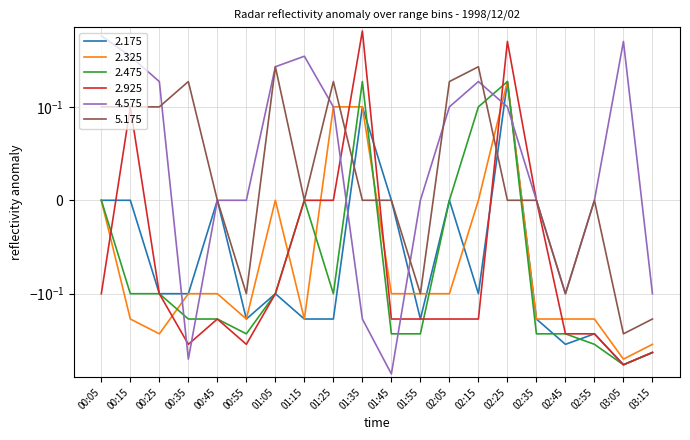

Reading right to left, transcribe all the data shown in this chart.

2.175: 03:15=-0.5	03:05=-0.7	02:55=-0.3	02:45=-0.4	02:35=-0.2	02:25=0.2	02:15=-0.1	02:05=-0.0	01:55=-0.2	01:45=-0.0	01:35=0.1	01:25=-0.2	01:15=-0.2	01:05=-0.1	00:55=-0.2	00:45=0.0	00:35=-0.1	00:25=-0.1	00:15=0.0	00:05=-0.0
2.325: 03:15=-0.4	03:05=-0.6	02:55=-0.2	02:45=-0.2	02:35=-0.2	02:25=0.2	02:15=-0.0	02:05=-0.1	01:55=-0.1	01:45=-0.1	01:35=0.1	01:25=0.1	01:15=-0.2	01:05=-0.0	00:55=-0.2	00:45=-0.1	00:35=-0.1	00:25=-0.3	00:15=-0.2	00:05=0.0
2.475: 03:15=-0.5	03:05=-0.7	02:55=-0.4	02:45=-0.3	02:35=-0.3	02:25=0.2	02:15=0.1	02:05=0.0	01:55=-0.3	01:45=-0.3	01:35=0.2	01:25=-0.1	01:15=-0.0	01:05=-0.1	00:55=-0.3	00:45=-0.2	00:35=-0.2	00:25=-0.1	00:15=-0.1	00:05=-0.0
2.925: 03:15=-0.5	03:05=-0.7	02:55=-0.3	02:45=-0.3	02:35=-0.0	02:25=0.6	02:15=-0.2	02:05=-0.2	01:55=-0.2	01:45=-0.2	01:35=0.8	01:25=0.0	01:15=-0.0	01:05=-0.1	00:55=-0.4	00:45=-0.2	00:35=-0.4	00:25=-0.1	00:15=0.1	00:05=-0.1
4.575: 03:15=-0.1	03:05=0.6	02:55=0.0	02:45=-0.1	02:35=0.0	02:25=0.1	02:15=0.2	02:05=0.1	01:55=-0.0	01:45=-0.9	01:35=-0.2	01:25=0.1	01:15=0.4	01:05=0.3	00:55=-0.0	00:45=0.0	00:35=-0.6	00:25=0.2	00:15=0.4	00:05=0.7
5.175: 03:15=-0.2	03:05=-0.3	02:55=0.0	02:45=-0.1	02:35=0.0	02:25=-0.0	02:15=0.3	02:05=0.2	01:55=-0.1	01:45=-0.0	01:35=-0.0	01:25=0.2	01:15=0.0	01:05=0.3	00:55=-0.1	00:45=-0.0	00:35=0.2	00:25=0.1	00:15=0.1	00:05=0.1